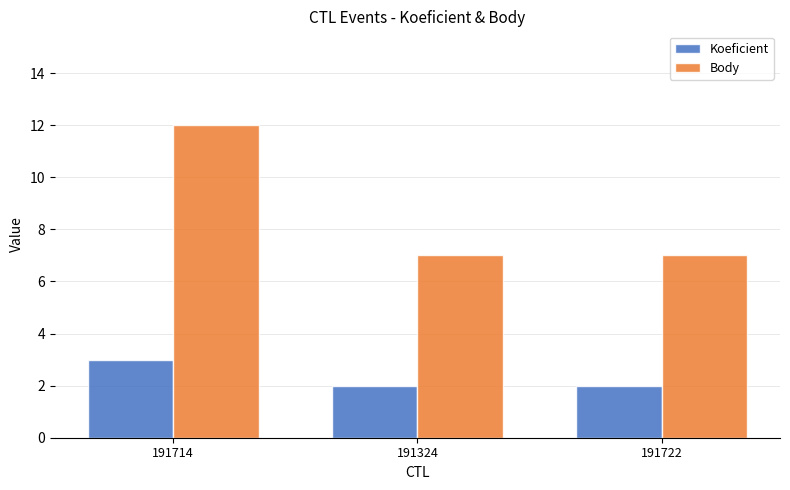

What are all the series names shown in the legend?

Koeficient, Body